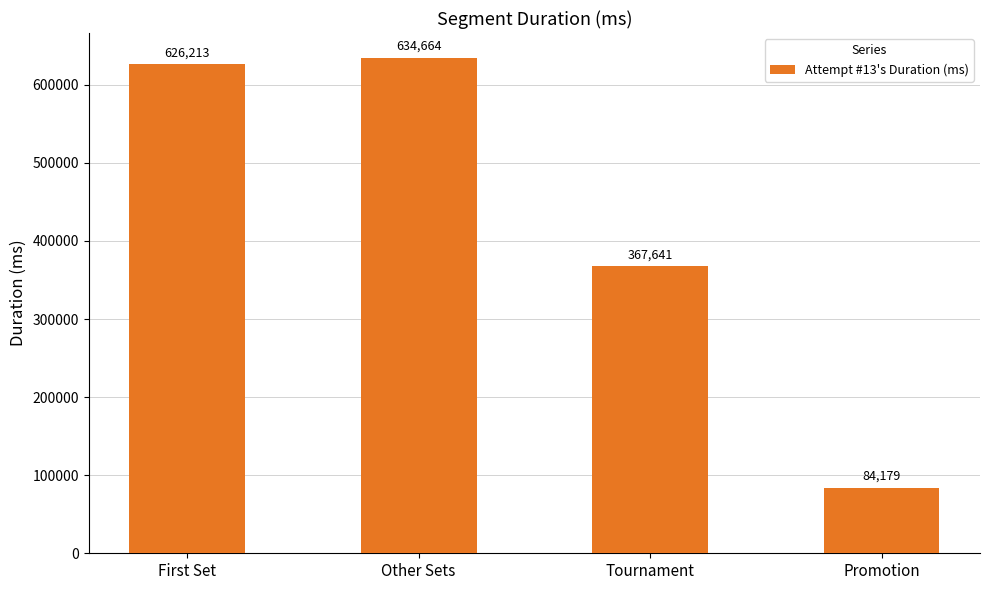

What is the difference between the maximum and minimum values?

550485